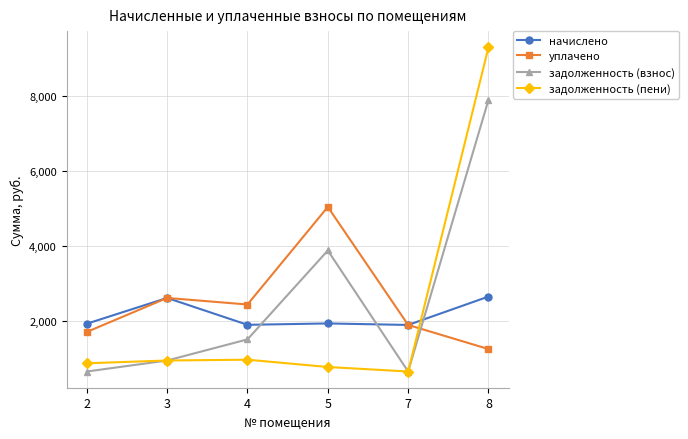

What is the smallest value displayed?

639.1